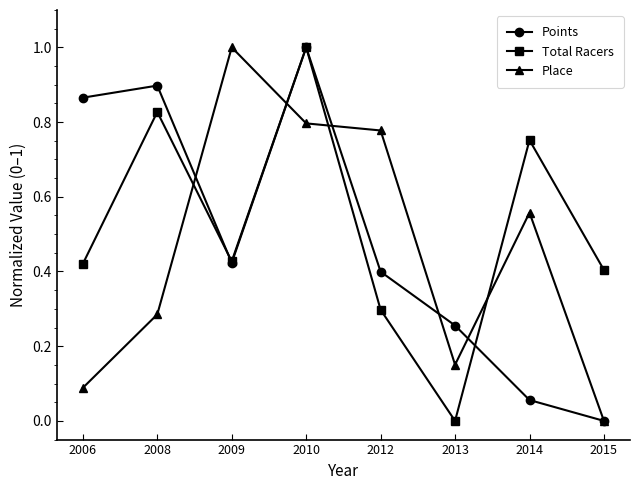

True or false: Total Racers has more than 1 interior local peaks.

True